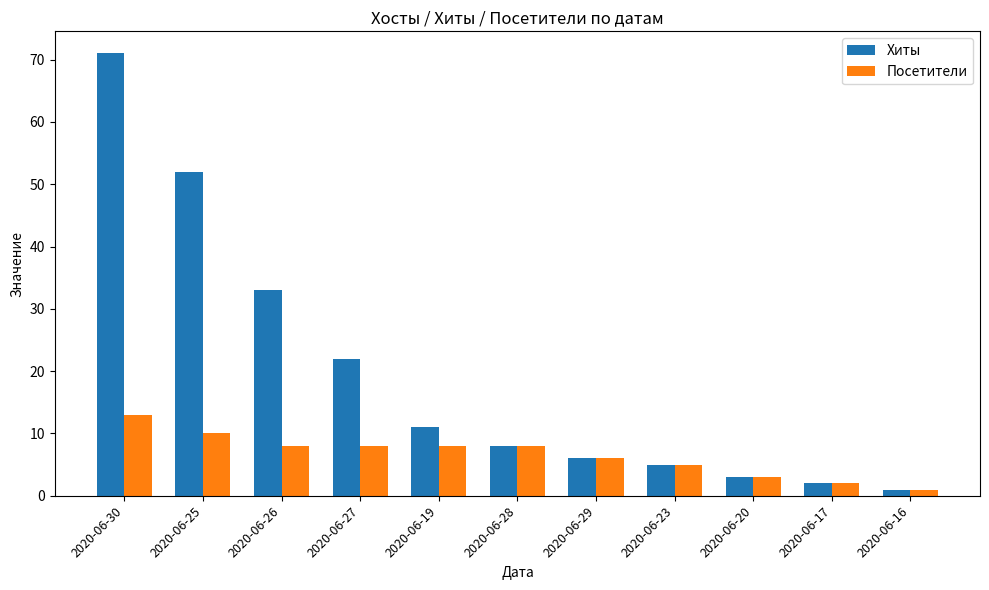

List the series in order of their overall mean, lowest first.

Посетители, Хиты